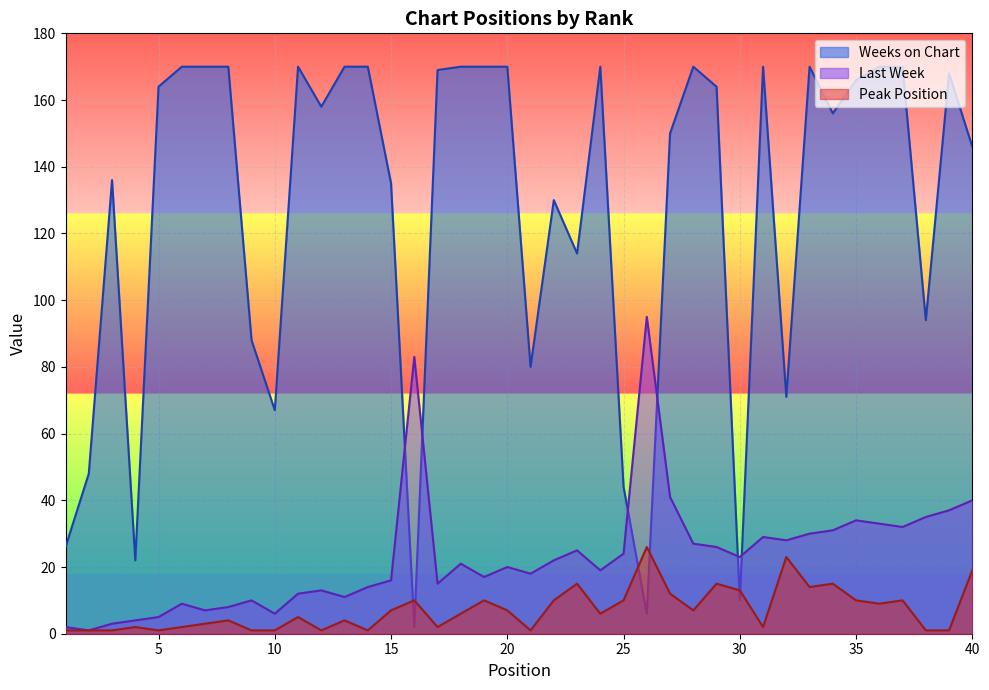

How many values in the Last Week series exceed 21?

19